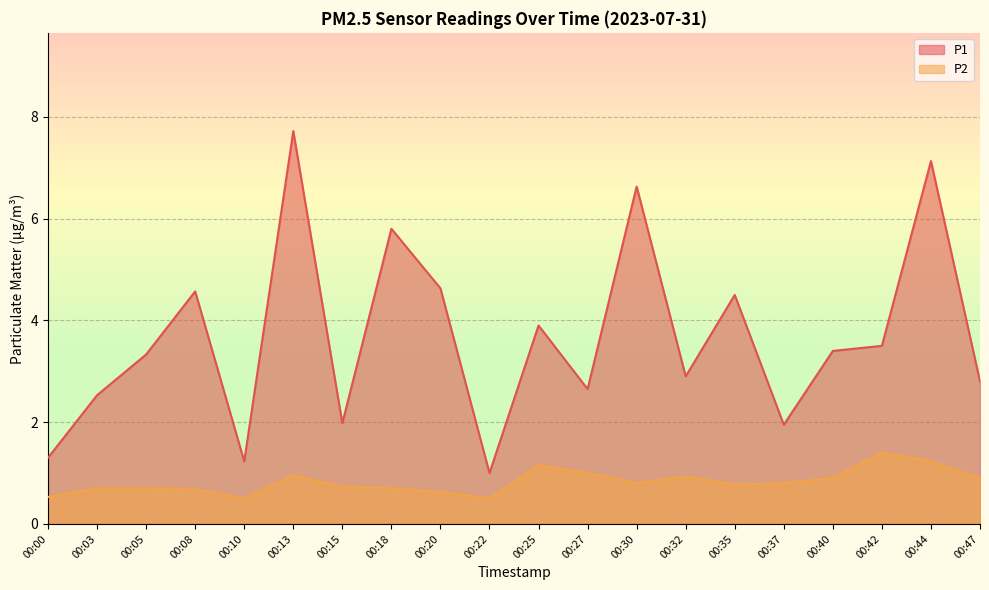

At which label is P2 closest to 0?

00:10